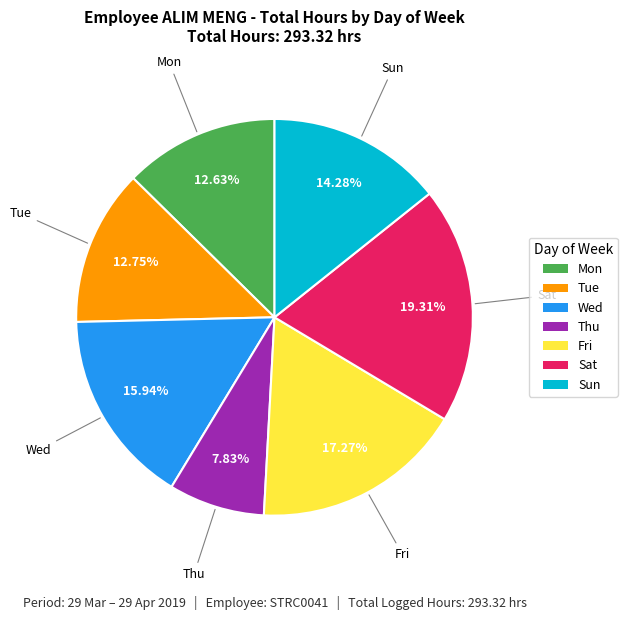

To the nearest percent, what portion does Sun represent?

14%